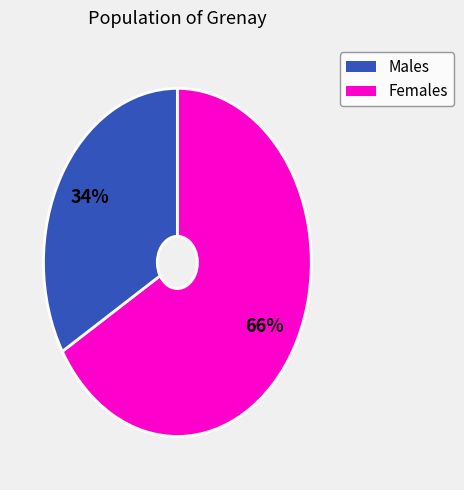

How many segments does this pie chart have?

2